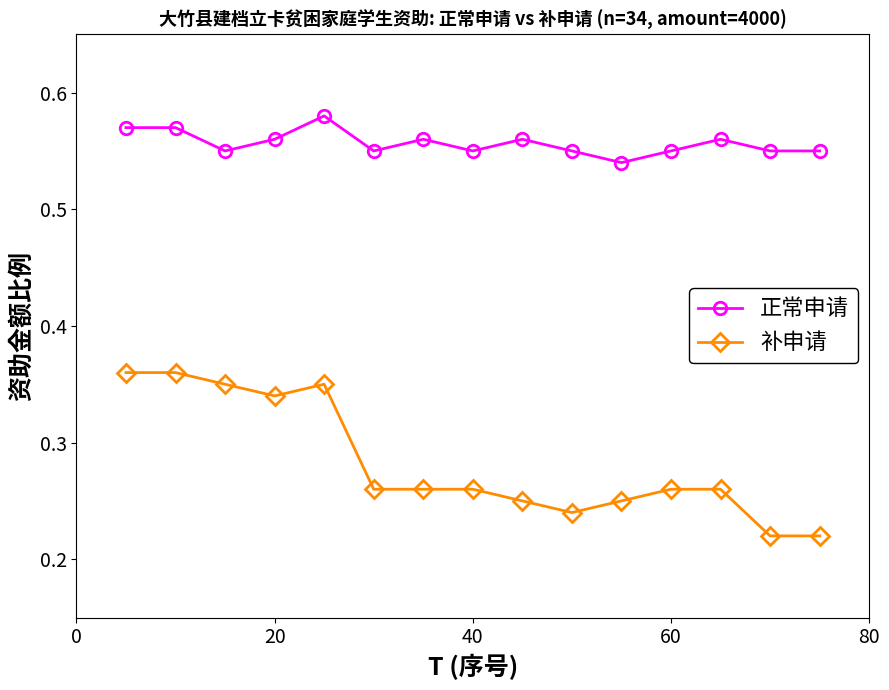

How many 正常申请 values are between 0 and 1?

15